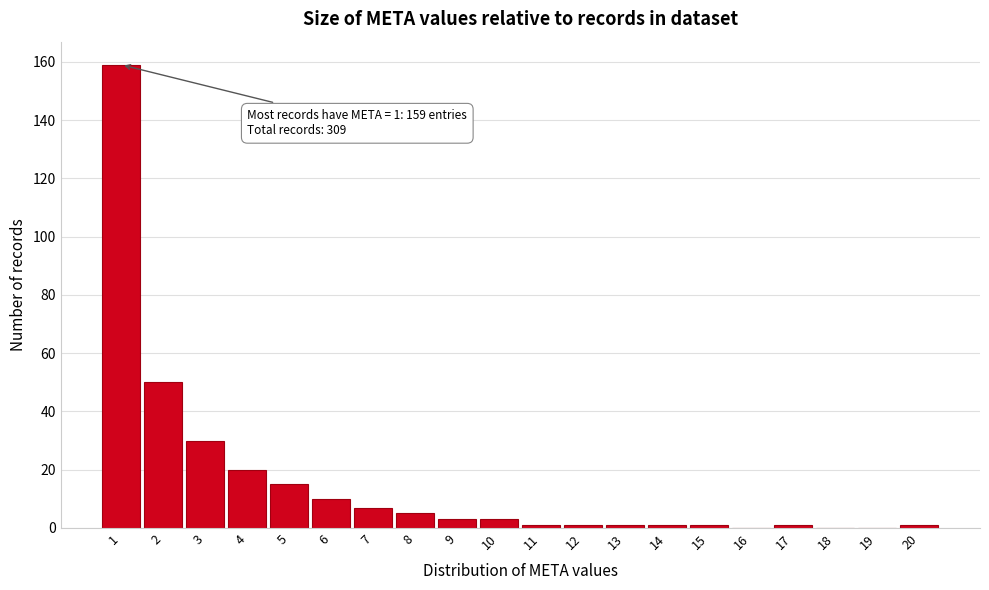

Reading left to right, list all the values displayed in this chart.

1=159	2=50	3=30	4=20	5=15	6=10	7=7	8=5	9=3	10=3	11=1	12=1	13=1	14=1	15=1	16=0	17=1	18=0	19=0	20=1